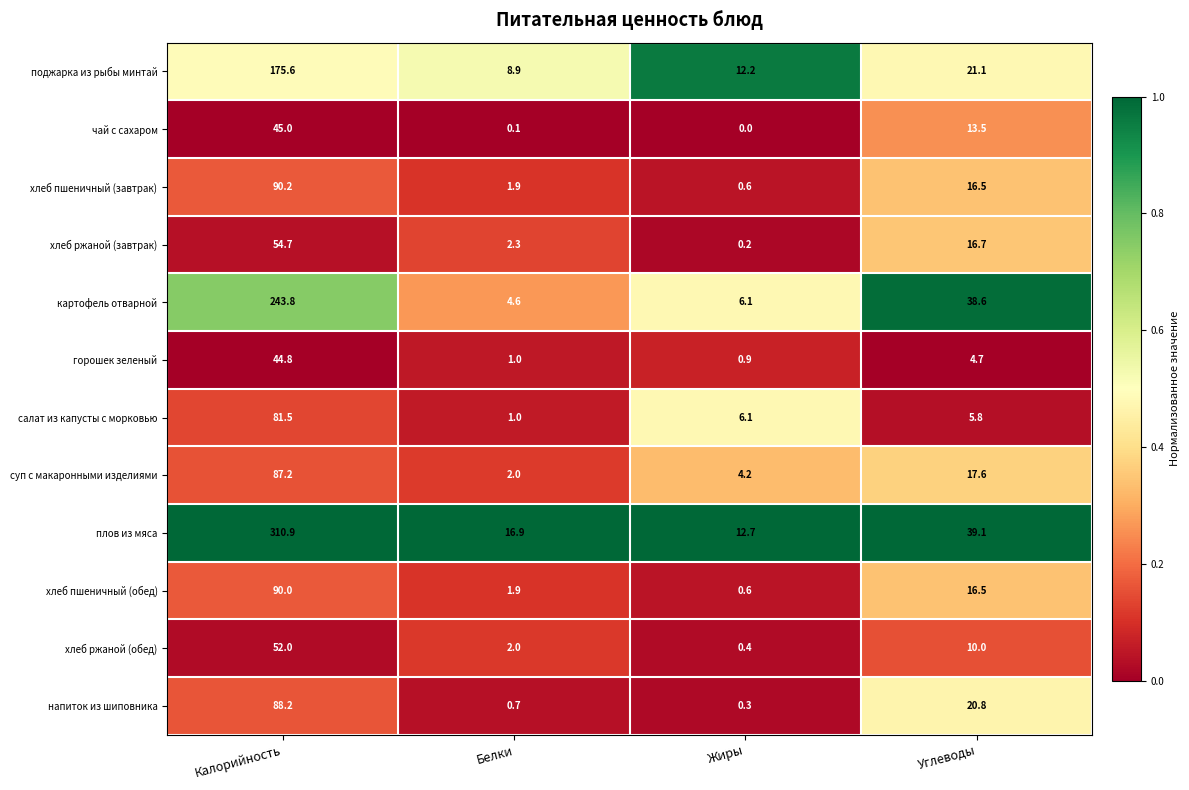

Between Белки and Жиры, which series saw the biggest shift?

салат из капусты с морковью